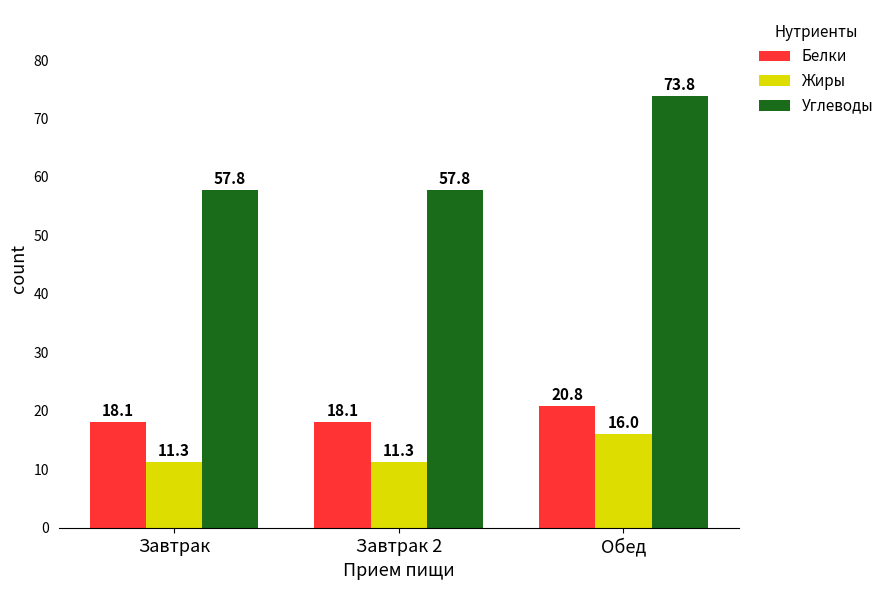

What is the difference between the maximum and minimum values in the Углеводы series?

16.0